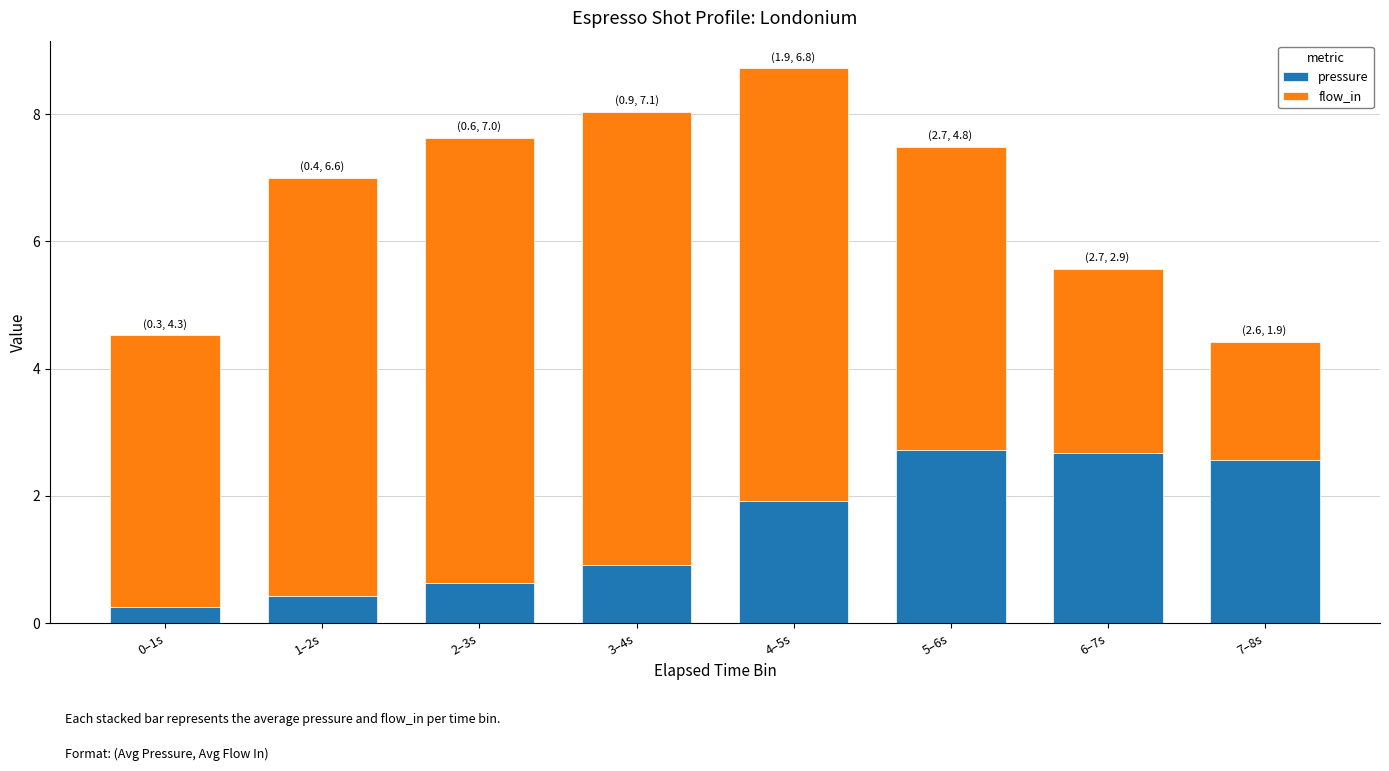

What is the approximate value of pressure at 3–4s?

0.9